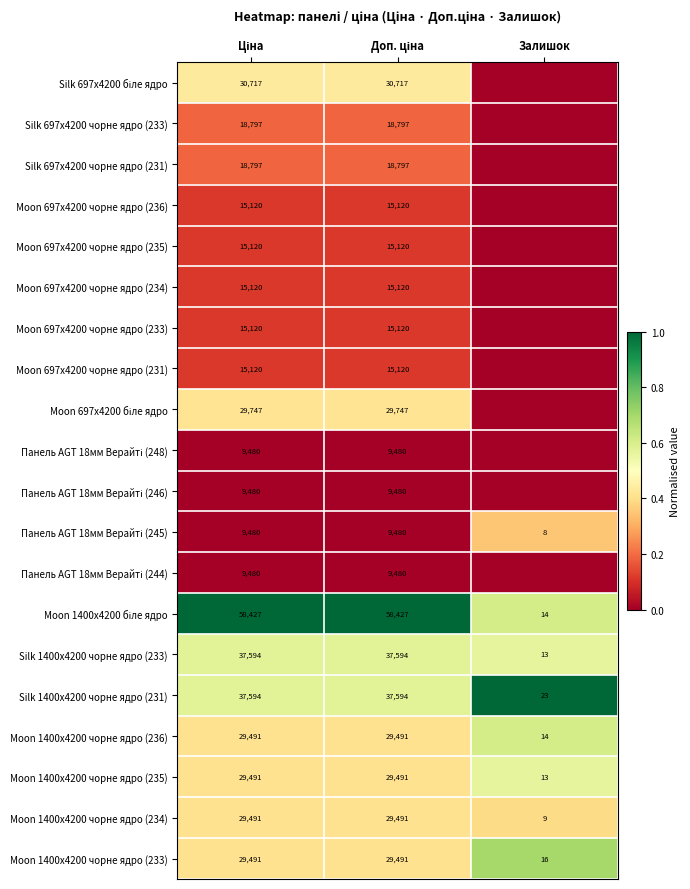

Count the Moon 1400x4200 чорне ядро (235) values in the range 13 to 29491.

3